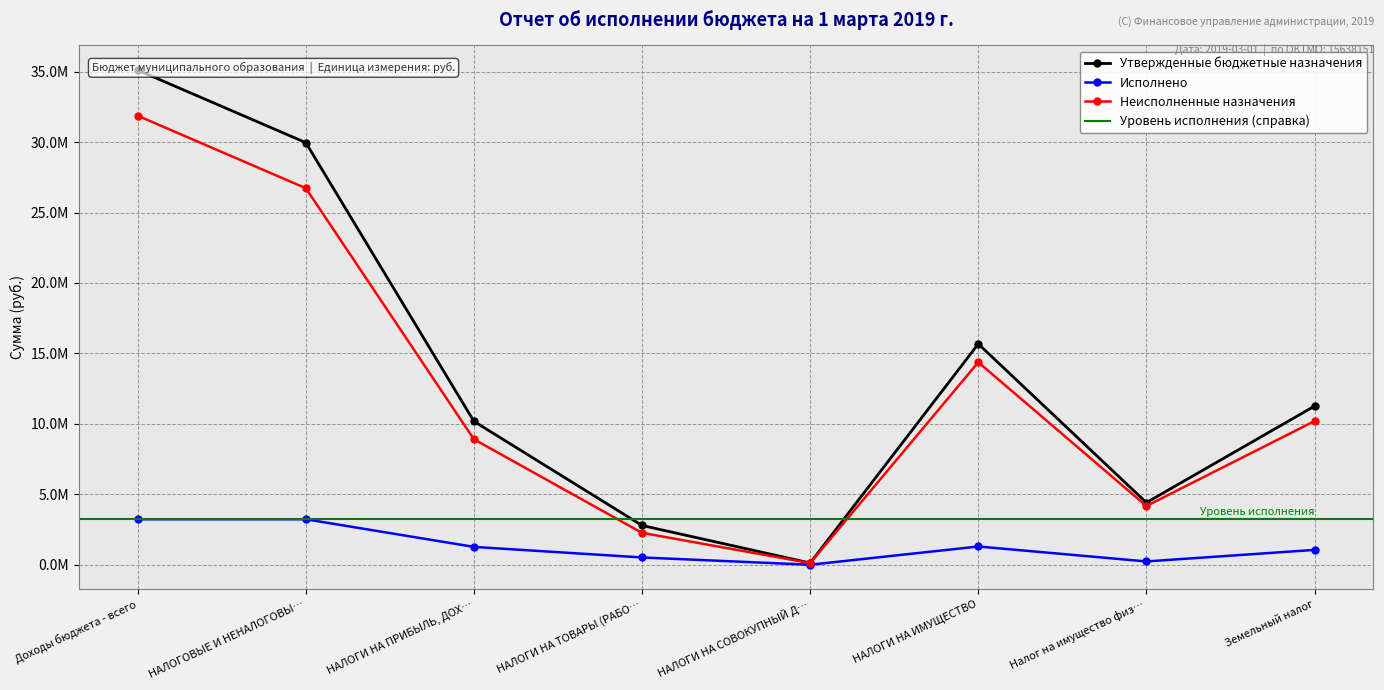

Reading left to right, list all the values displayed in this chart.

Утвержденные бюджетные назначения: 35102990.0	29959400.0	10182000.0	2792500.0	130900.0	15677000.0	4416000.0	11261000.0
Исполнено: 3234190.6	3234190.6	1273313.7	523396.6	6704.5	1301590.8	241274.4	1060316.4
Неисполненные назначения: 31868799.4	26725361.9	8908715.9	2269103.4	124195.5	14375409.2	4174725.6	10200683.7